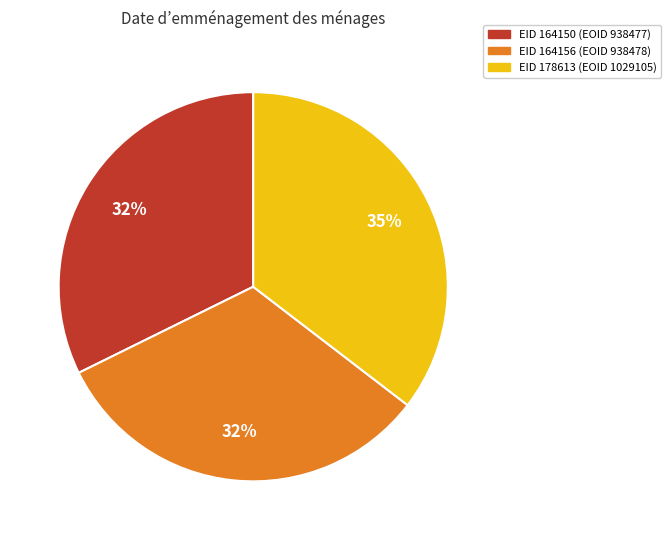

Does any single category account for the majority?

No